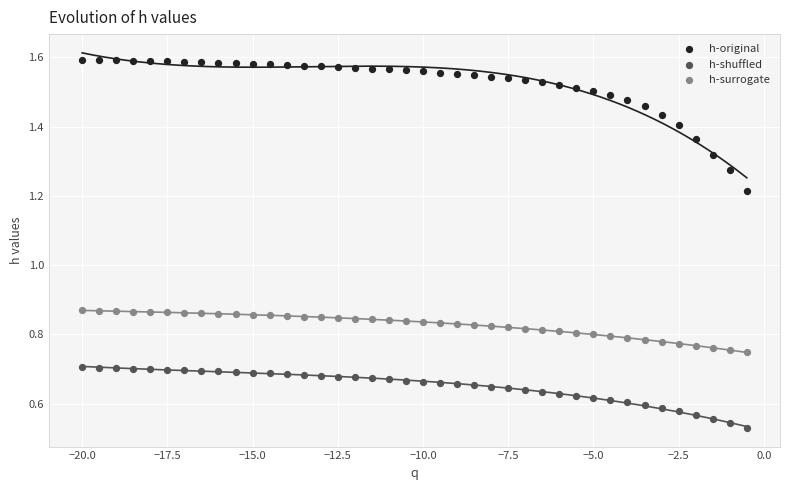

Across all data points, what is the range of Y values (max minus min)?

1.1